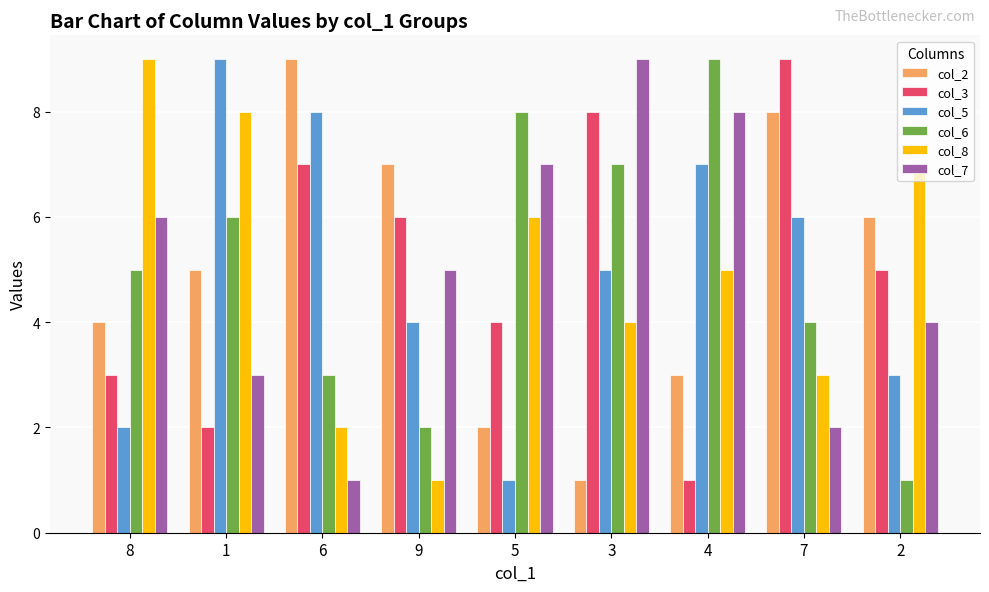

Are the bars horizontal?

No